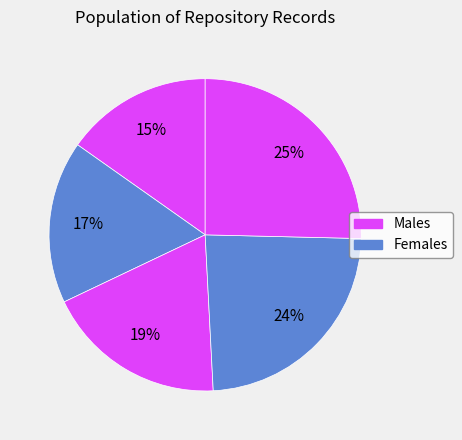

How many segments does this pie chart have?

5